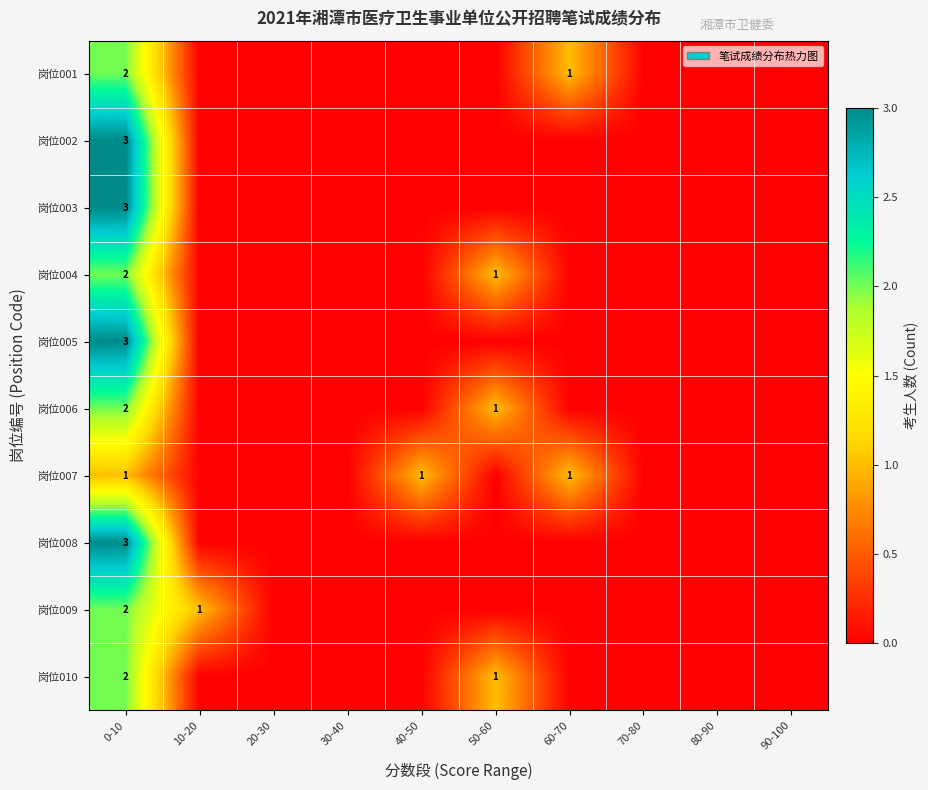

The 岗位002 series shows 3 at 0-10. True or false?

True